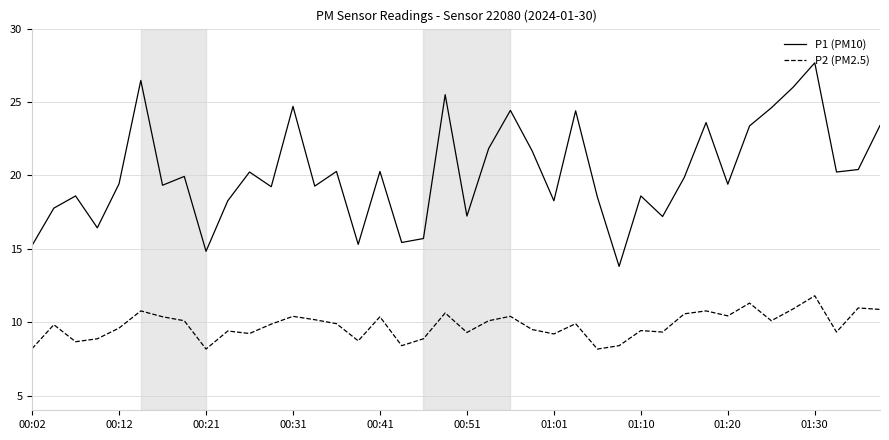

Which series has the largest total across all categories?

P1 (PM10)